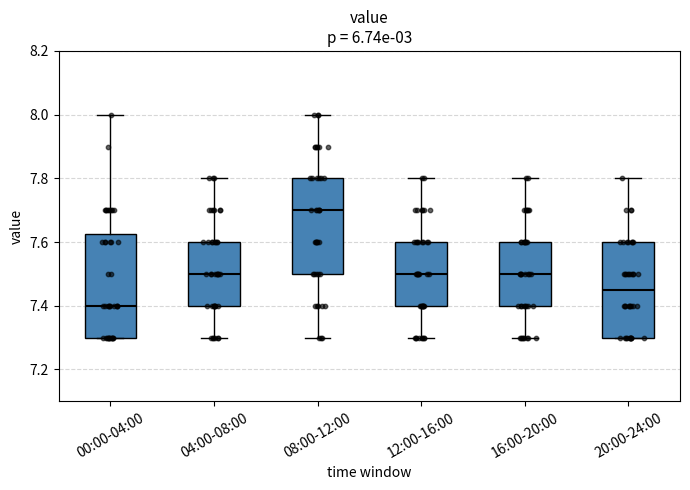

Which box's median line is the lowest?

00:00-04:00